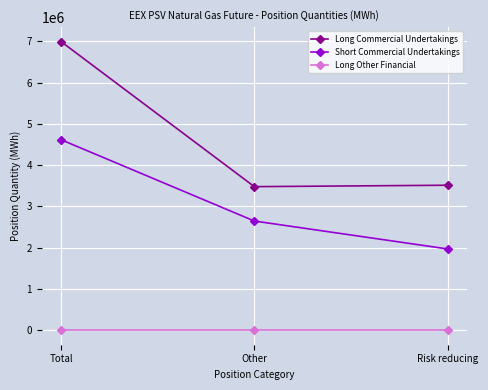

At which label does Short Commercial Undertakings first exceed 2647320?

Total